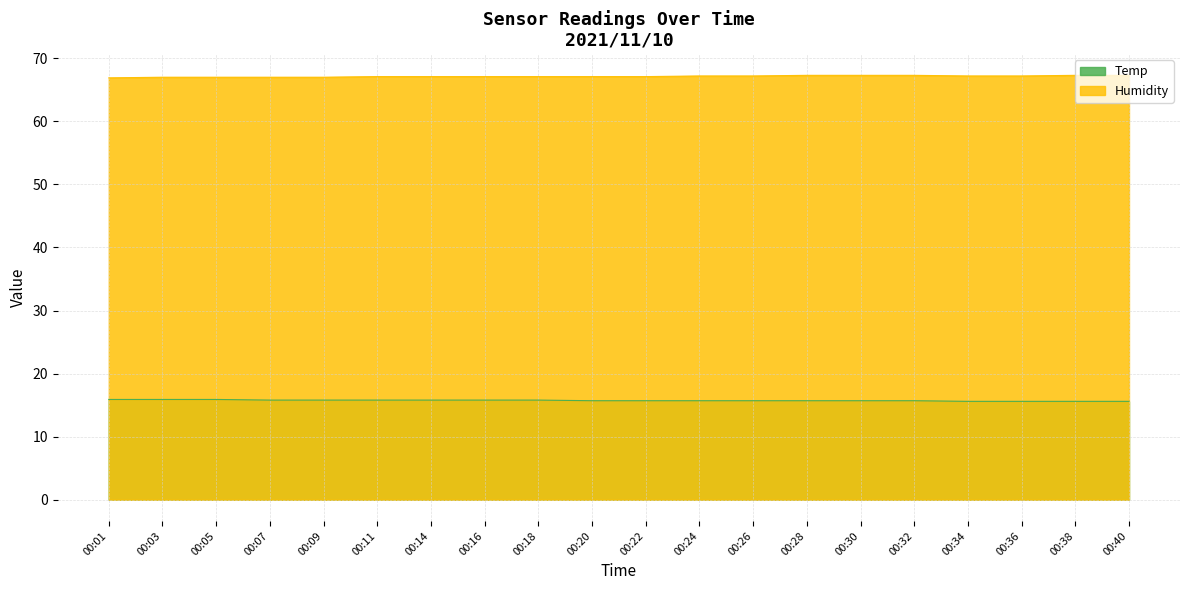

Reading left to right, list all the values displayed in this chart.

Temp: 00:01=15.9	00:03=15.9	00:05=15.9	00:07=15.8	00:09=15.8	00:11=15.8	00:14=15.8	00:16=15.8	00:18=15.8	00:20=15.7	00:22=15.7	00:24=15.7	00:26=15.7	00:28=15.7	00:30=15.7	00:32=15.7	00:34=15.6	00:36=15.6	00:38=15.6	00:40=15.6
Humidity: 00:01=66.9	00:03=67.0	00:05=67.0	00:07=67.0	00:09=67.0	00:11=67.1	00:14=67.1	00:16=67.1	00:18=67.1	00:20=67.1	00:22=67.1	00:24=67.2	00:26=67.2	00:28=67.3	00:30=67.3	00:32=67.3	00:34=67.2	00:36=67.2	00:38=67.3	00:40=67.3